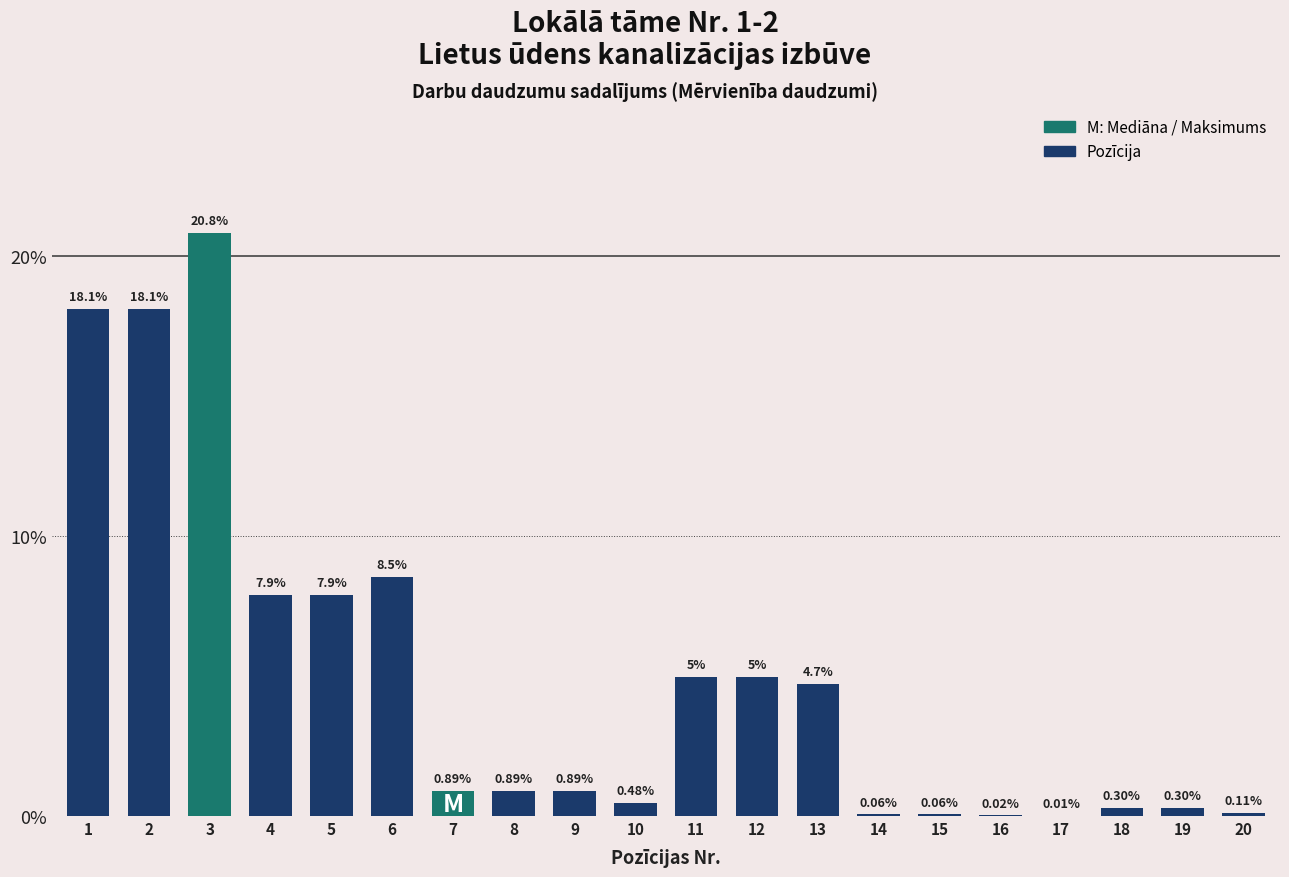

Between 7 and 14, which is larger?

7